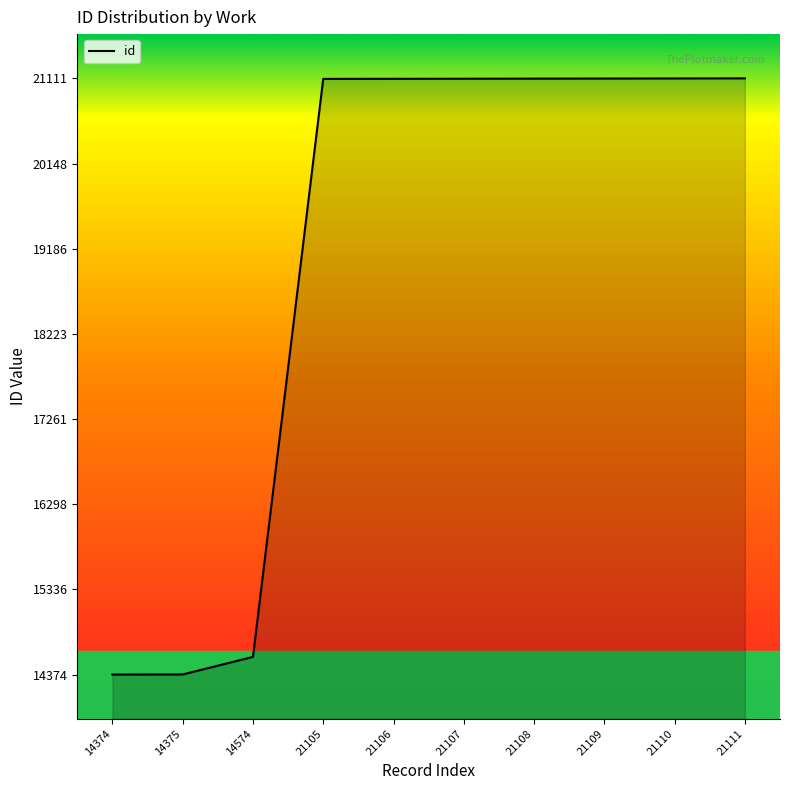

Does the chart display data point markers on the line(s)?

No